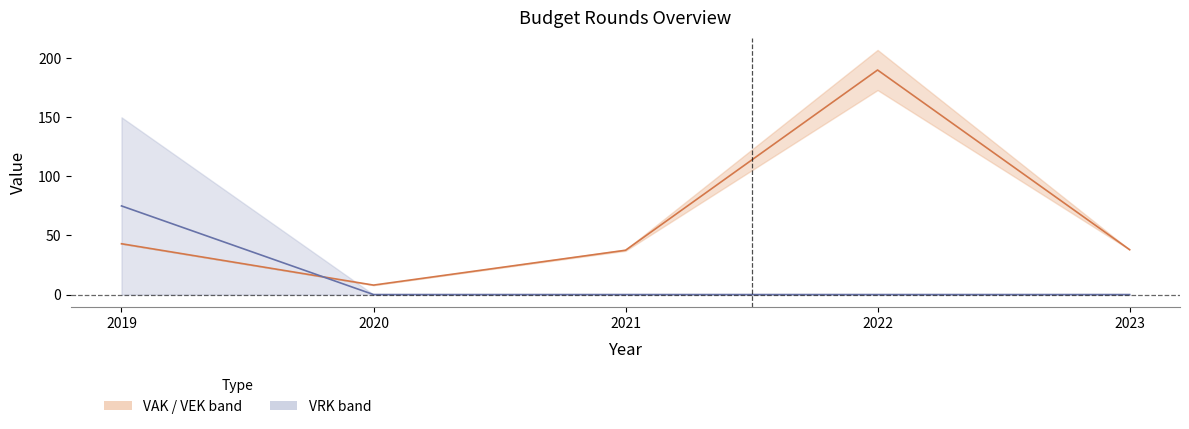

What is the difference between the maximum and minimum values in the VRK center series?

75.0